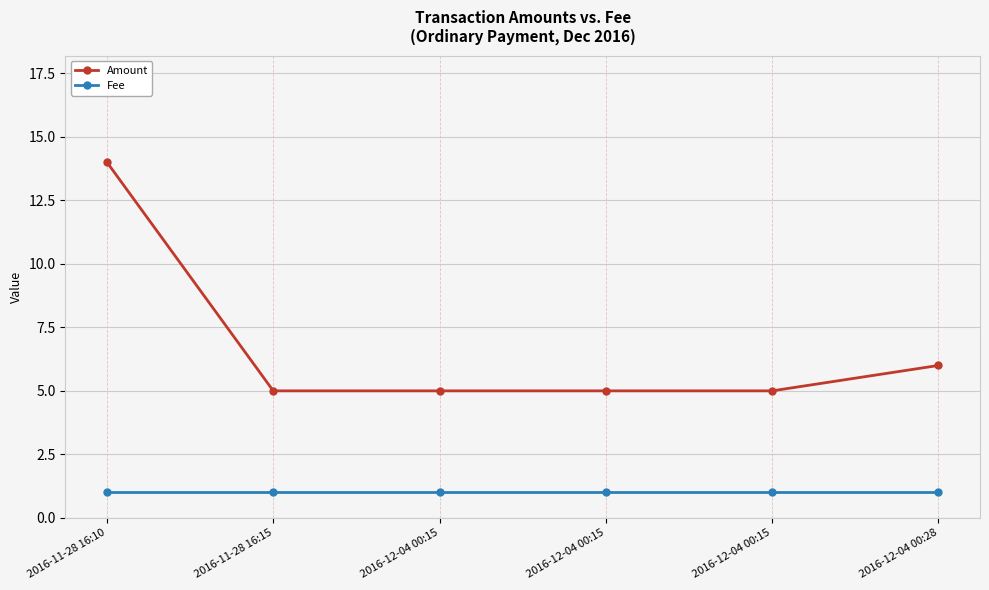

Reading right to left, list all the values displayed in this chart.

Amount: 2016-12-04 00:28=6	2016-12-04 00:15=5	2016-12-04 00:15=5	2016-12-04 00:15=5	2016-11-28 16:15=5	2016-11-28 16:10=14
Fee: 2016-12-04 00:28=1	2016-12-04 00:15=1	2016-12-04 00:15=1	2016-12-04 00:15=1	2016-11-28 16:15=1	2016-11-28 16:10=1